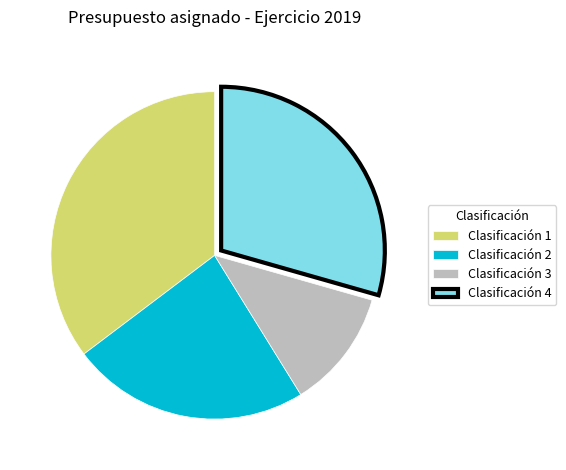

The Clasificación 3 slice represents 25% of the pie. True or false?

False